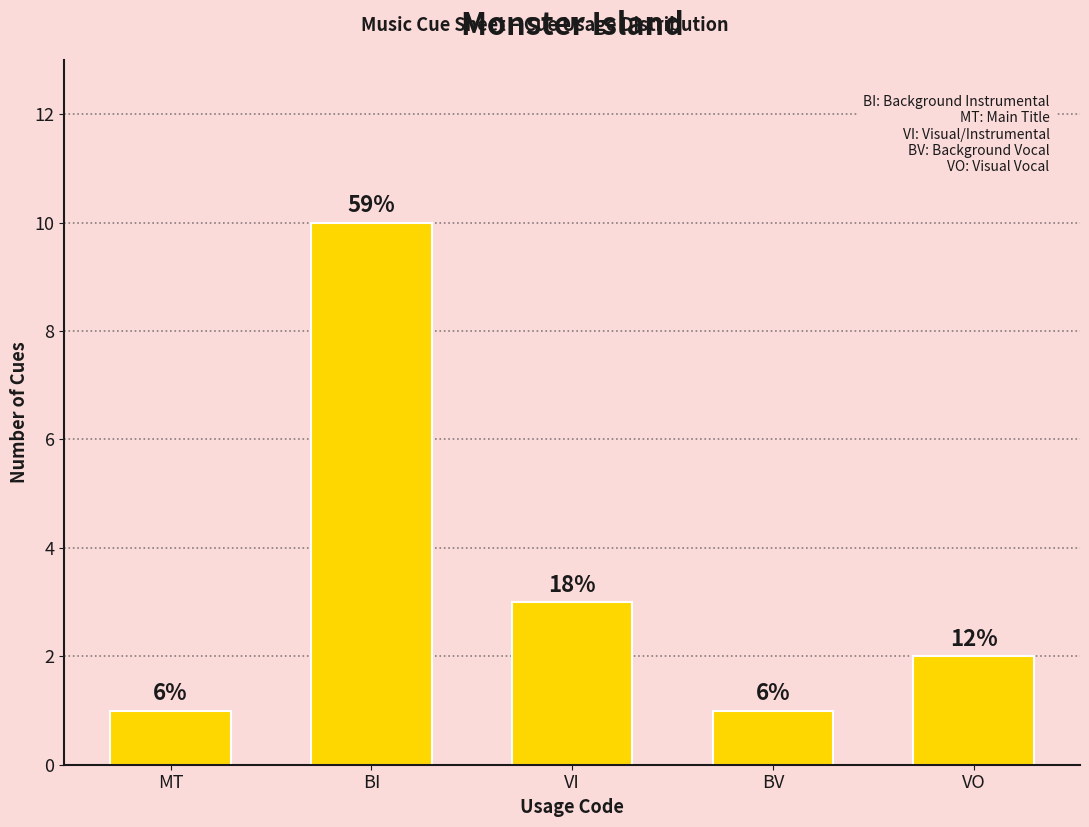

Between BI and MT, which is larger?

BI